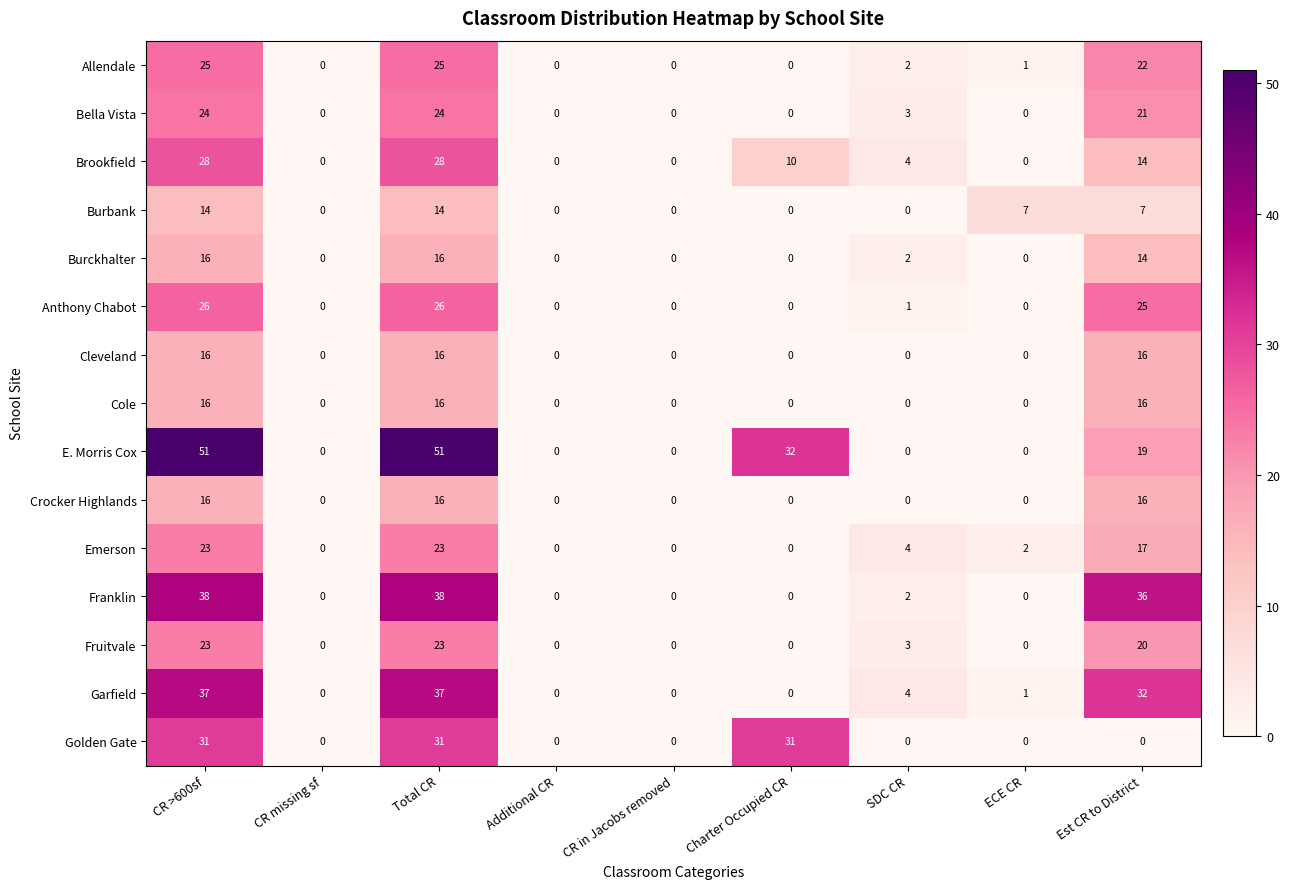

What is the difference between the maximum and minimum values in the Bella Vista series?

24